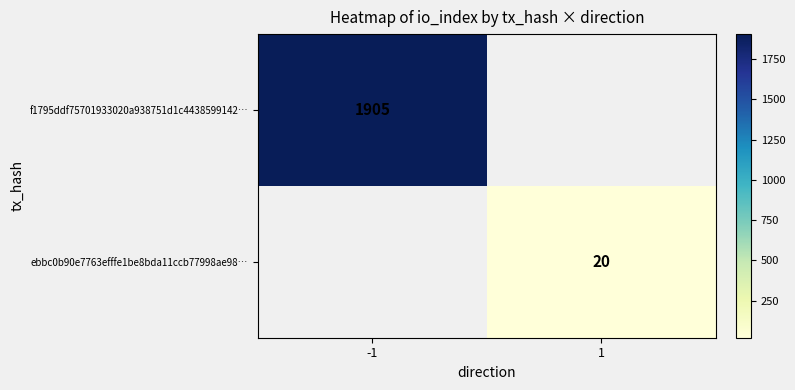

Is the value of ebbc0b90e7763efffe1be8bda11ccb77998ae98… at 1 greater than the value of f1795ddf75701933020a938751d1c4438599142… at -1?

No